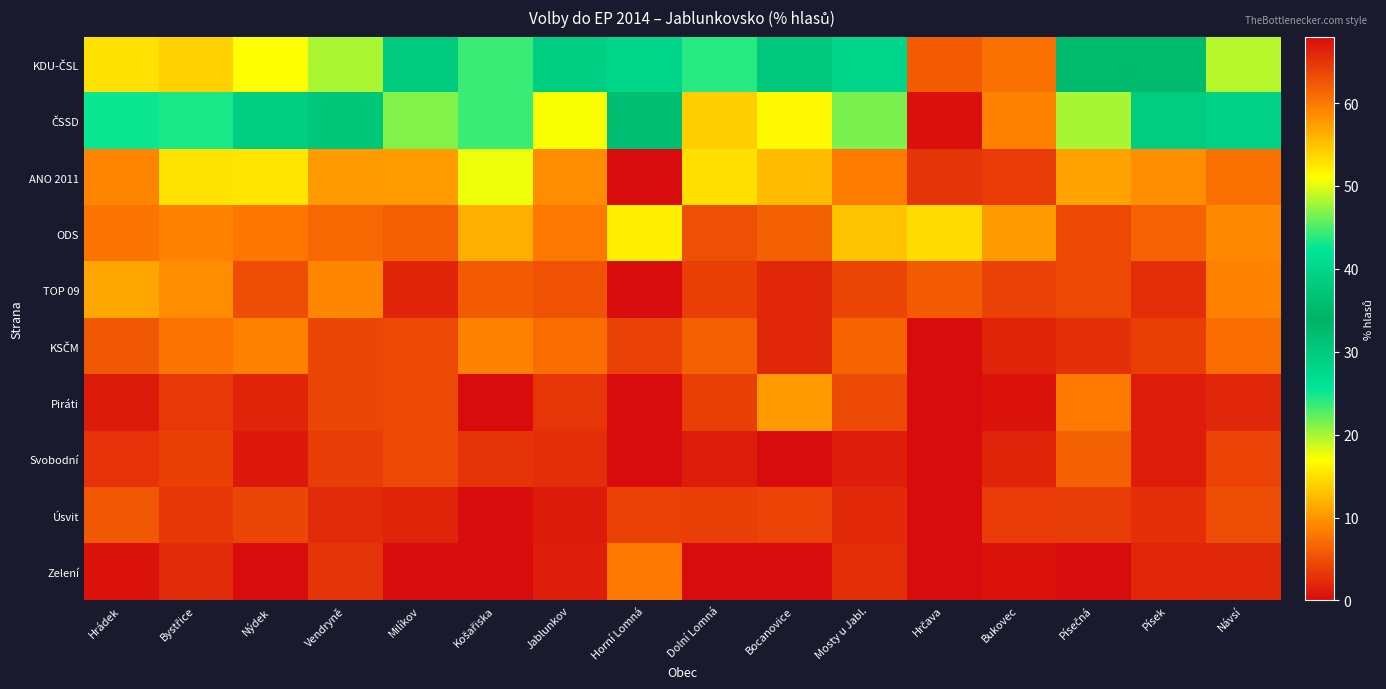

Rank the series at Návsí from lowest to highest value.

Piráti, Zelení, Svobodní, Úsvit, KSČM, ANO 2011, TOP 09, ODS, KDU-ČSL, ČSSD